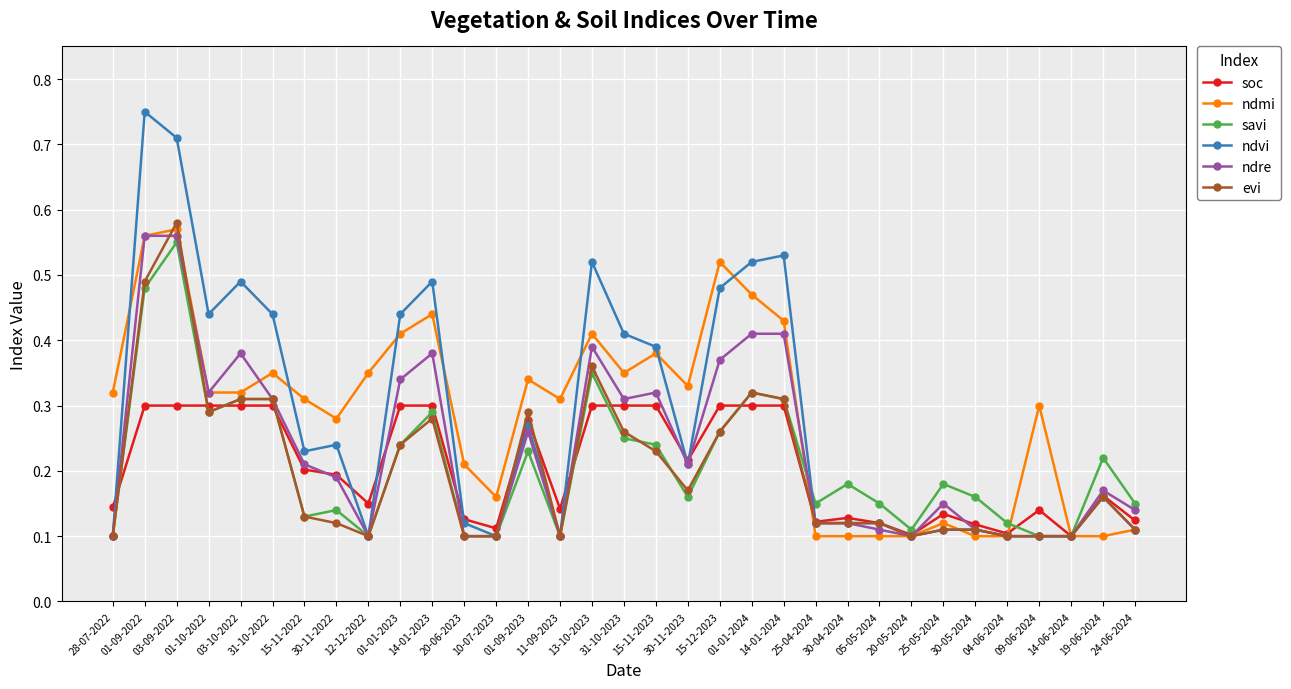

Count the savi values in the range 0 to 1.

33